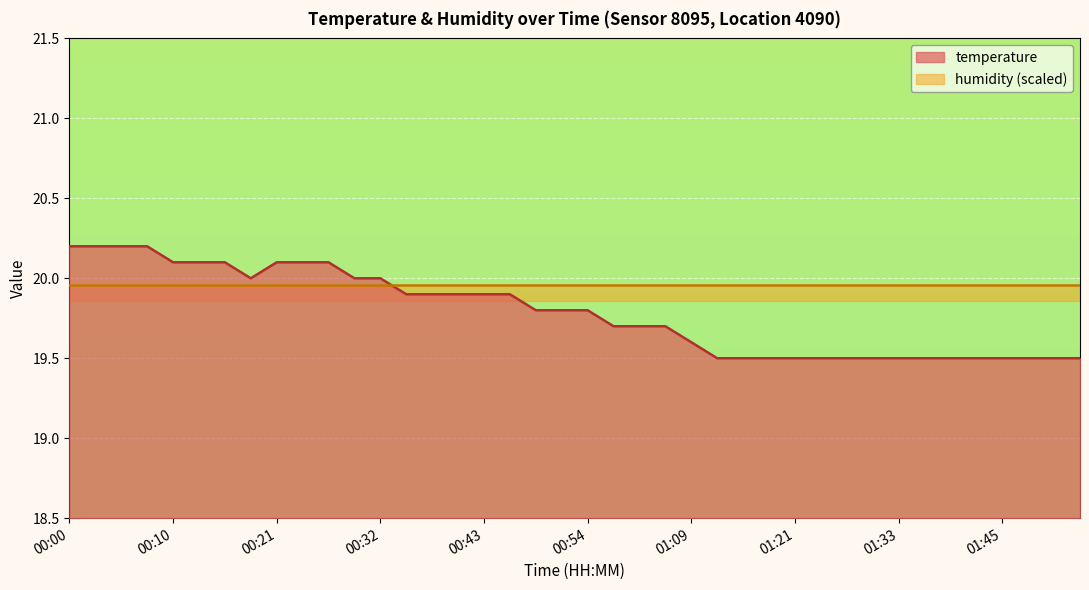

Reading left to right, transcribe all the data shown in this chart.

00:00=20.2	00:02=20.2	00:05=20.2	00:08=20.2	00:10=20.1	00:13=20.1	00:16=20.1	00:19=20.0	00:21=20.1	00:24=20.1	00:27=20.1	00:29=20.0	00:32=20.0	00:35=19.9	00:38=19.9	00:40=19.9	00:43=19.9	00:46=19.9	00:49=19.8	00:52=19.8	00:54=19.8	00:57=19.7	01:00=19.7	01:07=19.7	01:09=19.6	01:12=19.5	01:15=19.5	01:18=19.5	01:21=19.5	01:24=19.5	01:27=19.5	01:30=19.5	01:33=19.5	01:36=19.5	01:39=19.5	01:42=19.5	01:45=19.5	01:48=19.5	01:51=19.5	01:53=19.5